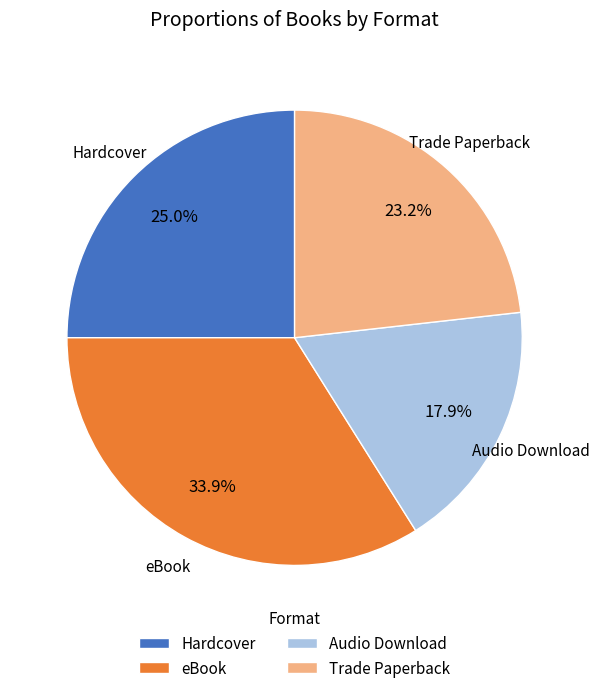

What is the ratio of the value at Trade Paperback to the value at eBook?

0.7